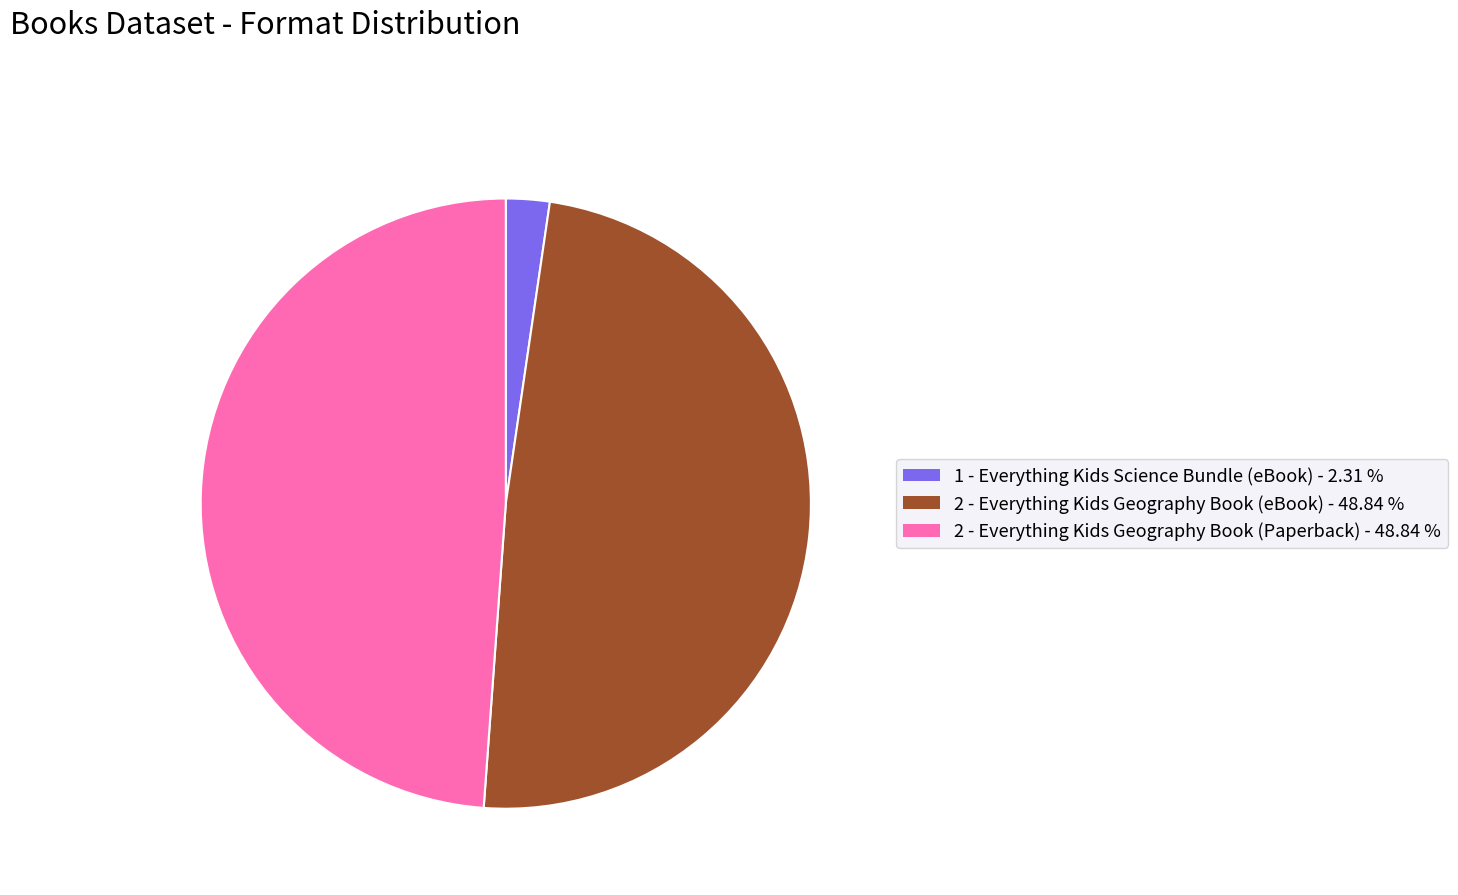

Is the sum of 2 - Everything Kids Geography Book (Paperback) - 48.84 % and 1 - Everything Kids Science Bundle (eBook) - 2.31 % greater than half?

Yes